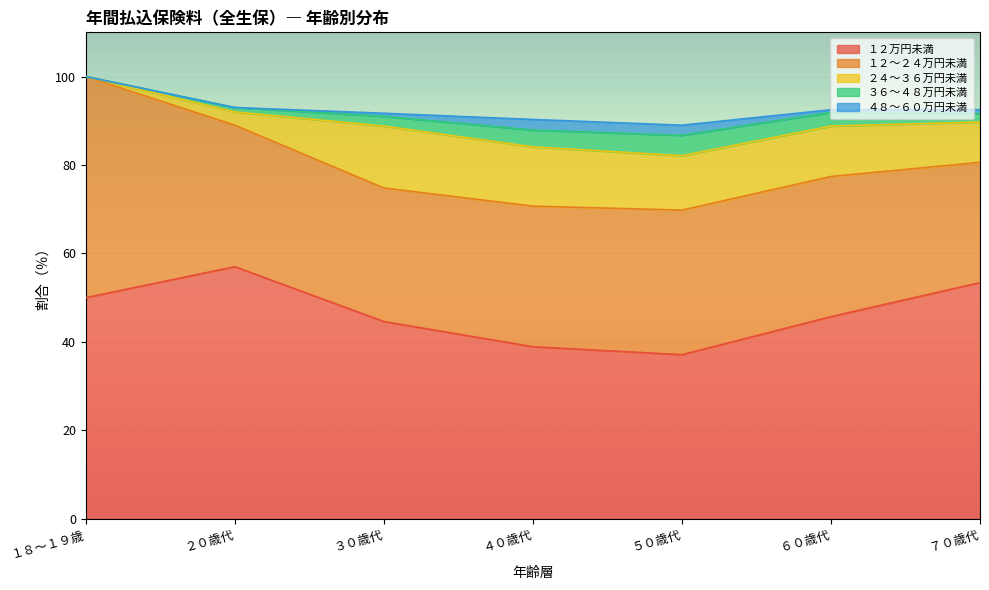

Where is １２～２４万円未満 nearest to the value 38?

５０歳代